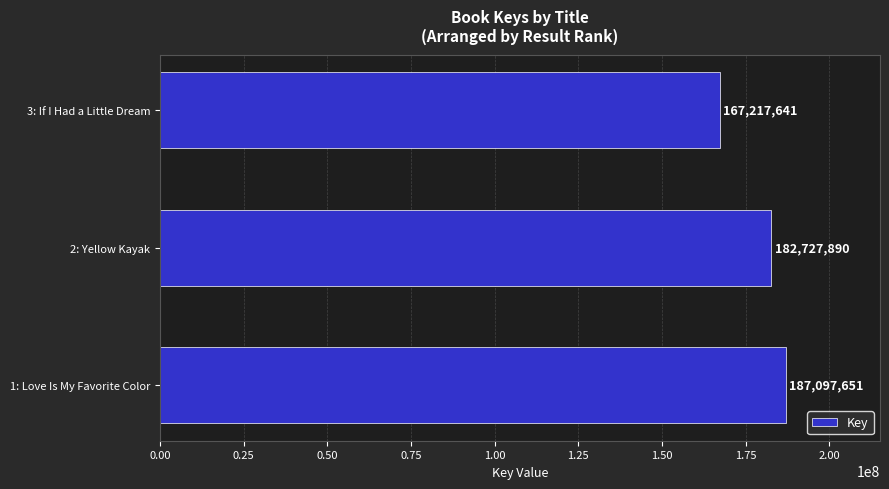

What is the change in value from 2: Yellow Kayak to 3: If I Had a Little Dream?

-15510249